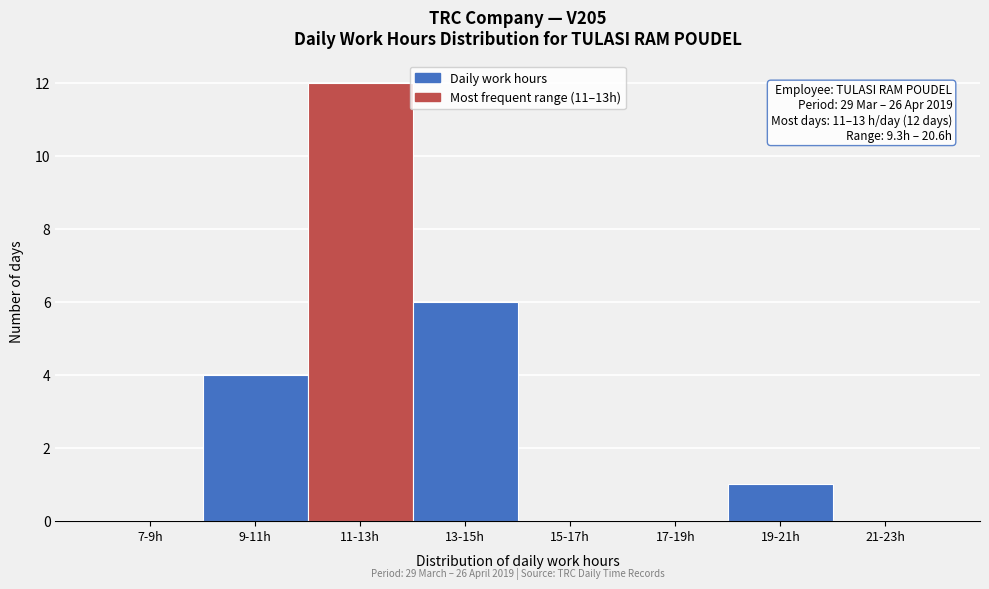

Reading left to right, extract all data points from this chart.

7-9h=0	9-11h=4	11-13h=12	13-15h=6	15-17h=0	17-19h=0	19-21h=1	21-23h=0